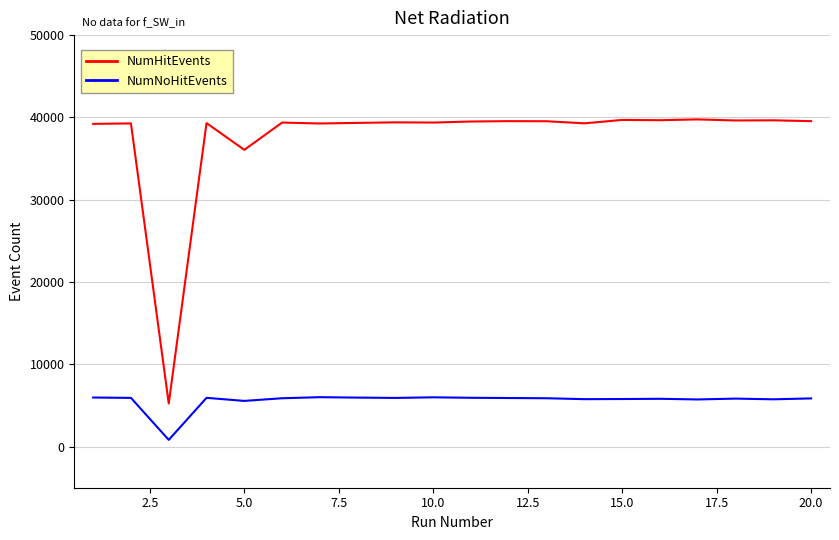

How many lines are shown in the chart?

2